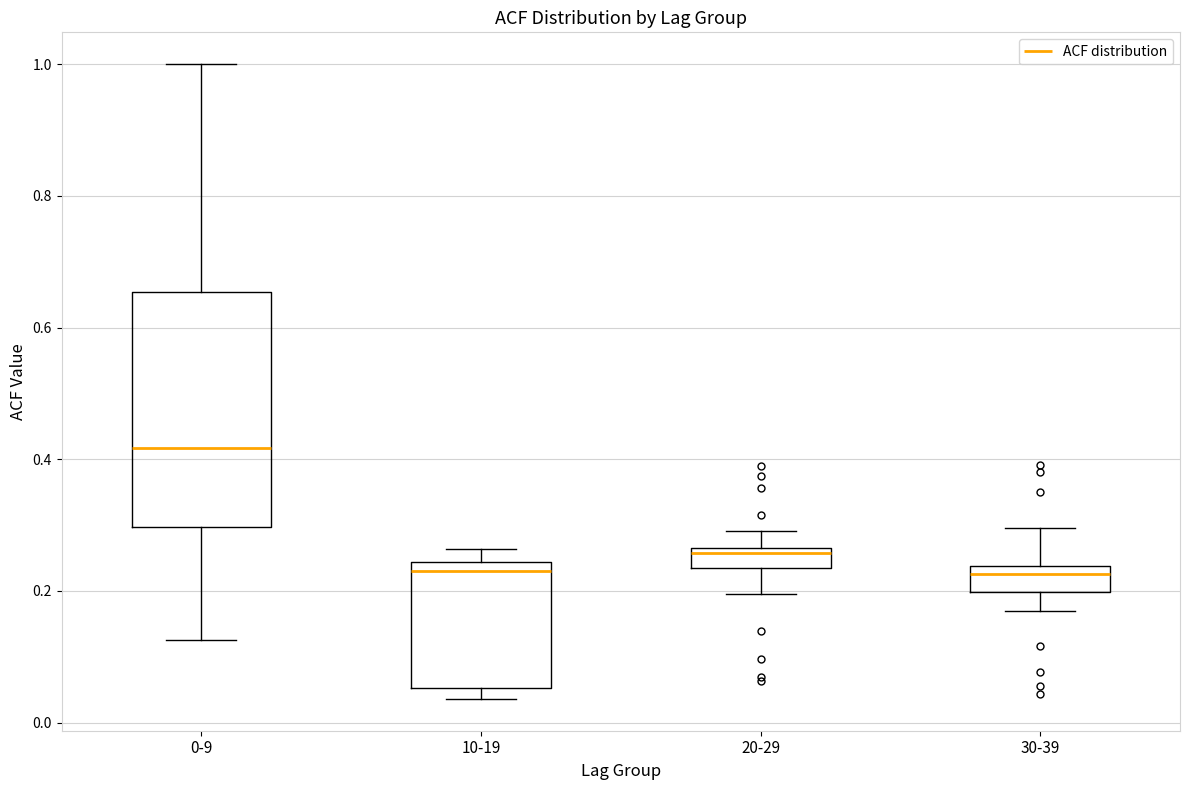

Reading left to right, read every box against the y-axis: the position of its median line, the range the box covers, and the ends of its whiskers. The values are not printed on the chart, so give them approximately, as read against the axis.

0-9: median 0.42, box 0.30 to 0.66, whiskers 0.12 to 1.00
10-19: median 0.24 (just below the box's upper edge), box 0.06 to 0.24, whiskers 0.04 to 0.26
20-29: median 0.26 (just below the box's upper edge), box 0.24 to 0.26, whiskers 0.20 to 0.30
30-39: median 0.22, box 0.20 to 0.24, whiskers 0.16 to 0.30